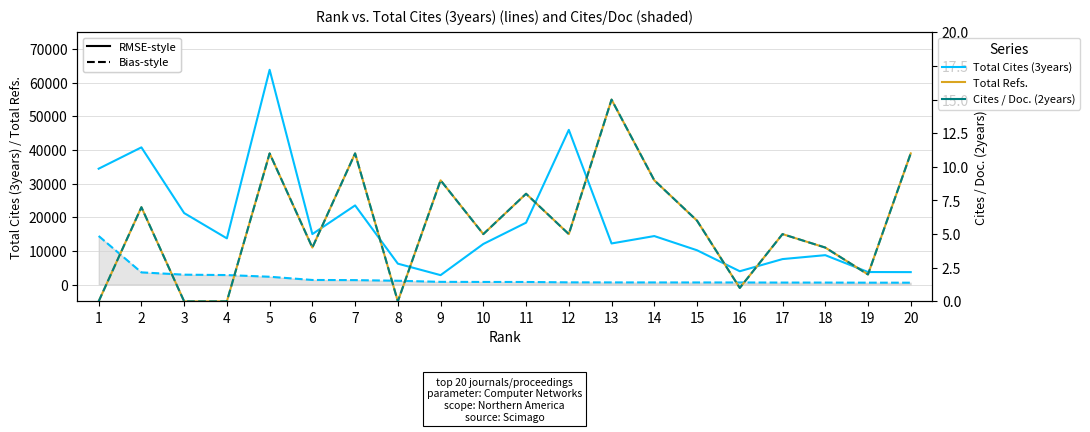

Reading left to right, transcribe all the data shown in this chart.

Total Cites (3years): 1=34451	2=40793	3=21258	4=13732	5=63861	6=15007	7=23530	8=6212	9=2797	10=12067	11=18399	12=45998	13=12221	14=14419	15=10196	16=3956	17=7573	18=8739	19=3723	20=3698
Total Refs.: 1=14440	2=3623	3=2938	4=2823	5=2324	6=1362	7=1319	8=1131	9=804	10=776	11=766	12=657	13=637	14=631	15=624	16=619	17=591	18=588	19=561	20=554
Cites / Doc. (2years): 1=0	2=7	3=0	4=0	5=11	6=4	7=11	8=0	9=9	10=5	11=8	12=5	13=15	14=9	15=6	16=1	17=5	18=4	19=2	20=11
Cites / Doc. (Bias-style): 1=0	2=7	3=0	4=0	5=11	6=4	7=11	8=0	9=9	10=5	11=8	12=5	13=15	14=9	15=6	16=1	17=5	18=4	19=2	20=11